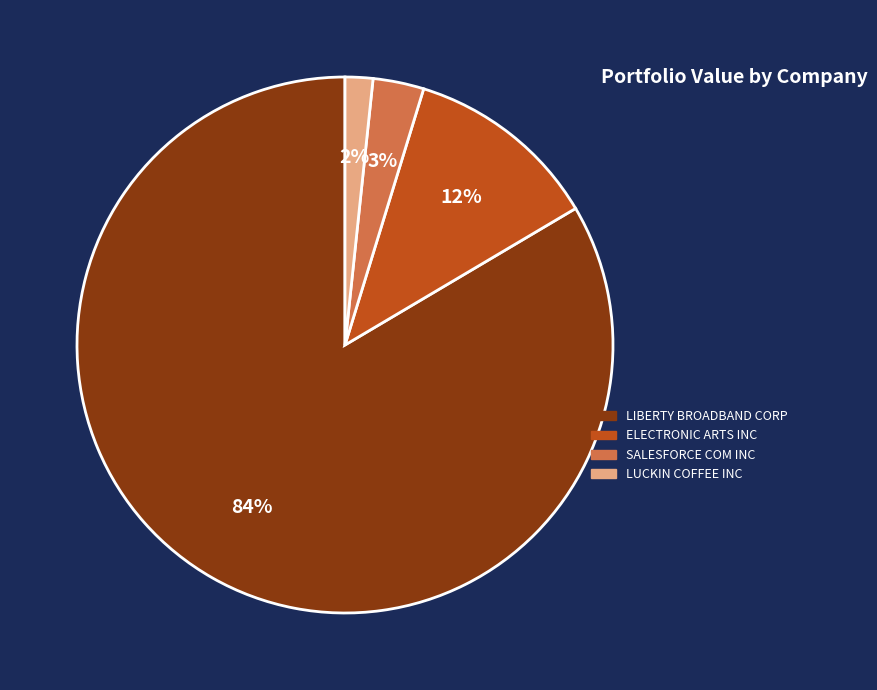

How many slices are in this pie chart?

4